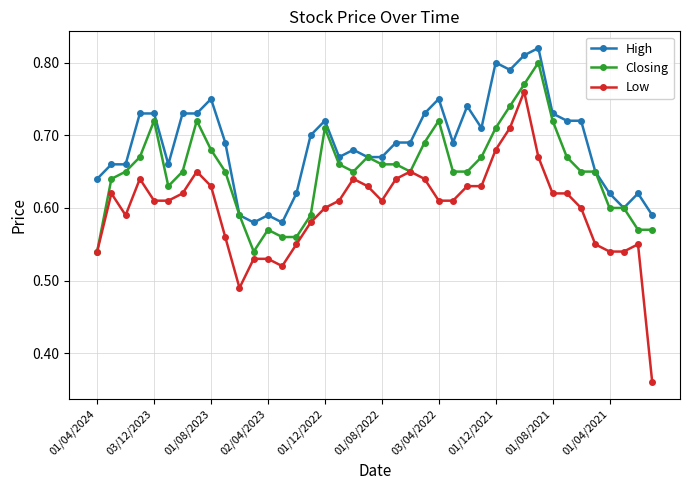

True or false: High has more than 0 points higher than both neighbors.

True